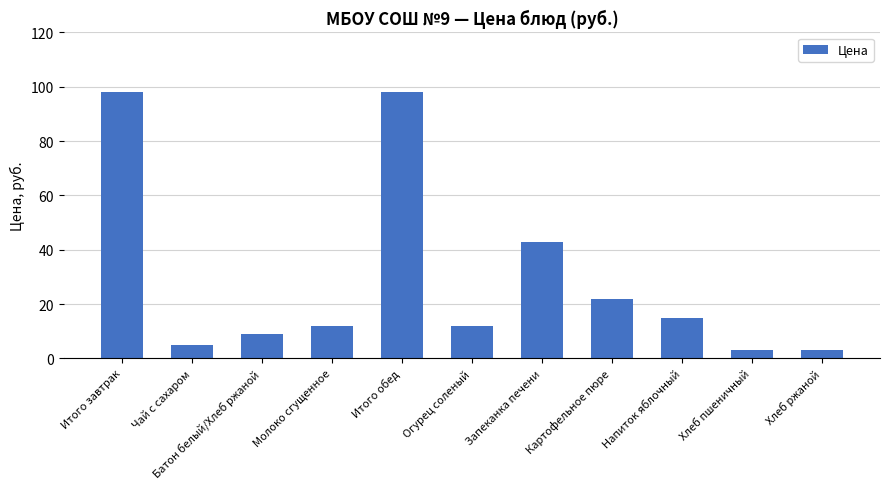

Approximately how many times larger is the value at Итого завтрак compared to Запеканка печени?

2.3